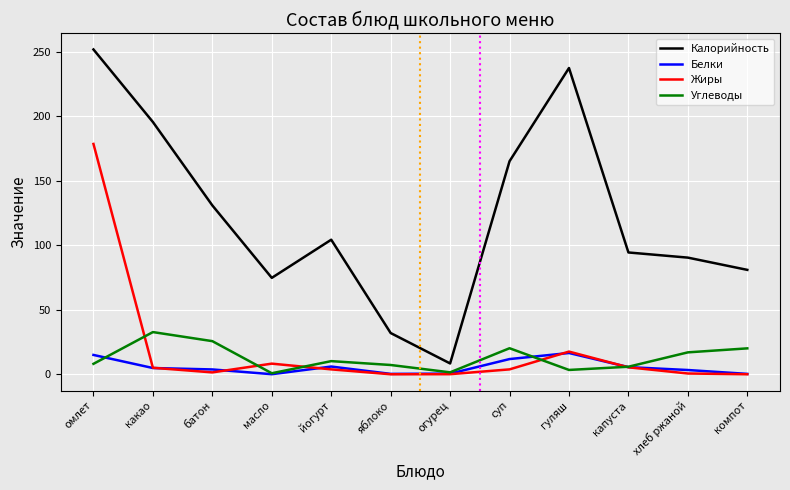

At which category is the sum across all series the highest?

омлет